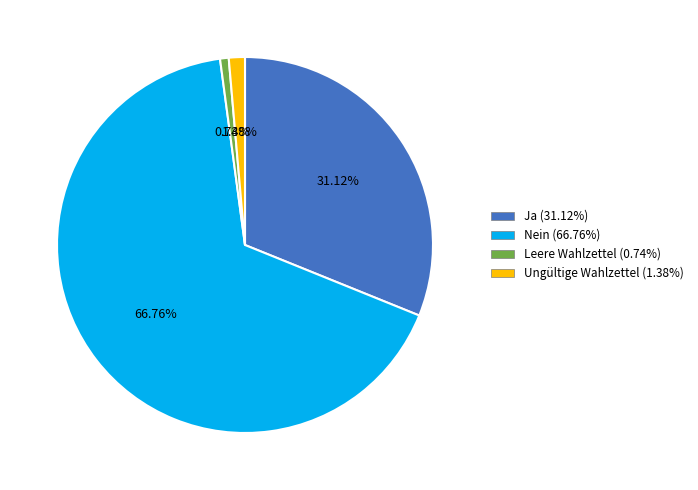

How many slices are in this pie chart?

4